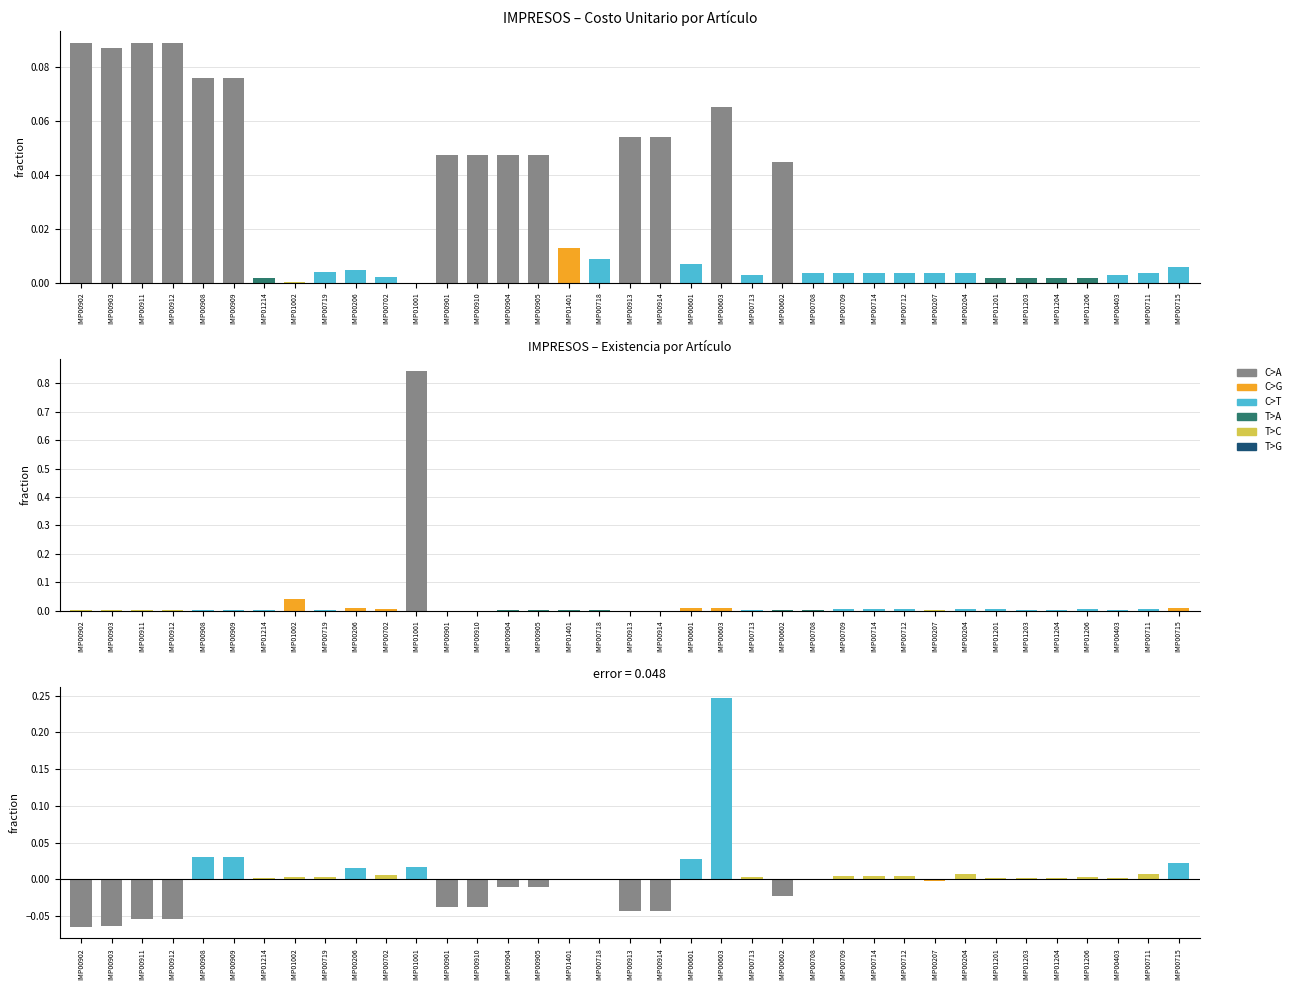

Reading left to right, extract all data points from this chart.

C.Unit.: IMP00902=0.1	IMP00903=0.1	IMP00911=0.1	IMP00912=0.1	IMP00908=0.1	IMP00909=0.1	IMP01214=0.0	IMP01002=0.0	IMP00719=0.0	IMP00206=0.0	IMP00702=0.0	IMP01001=0.0	IMP00901=0.0	IMP00910=0.0	IMP00904=0.0	IMP00905=0.0	IMP01401=0.0	IMP00718=0.0	IMP00913=0.1	IMP00914=0.1	IMP00601=0.0	IMP00603=0.1	IMP00713=0.0	IMP00602=0.0	IMP00708=0.0	IMP00709=0.0	IMP00714=0.0	IMP00712=0.0	IMP00207=0.0	IMP00204=0.0	IMP01201=0.0	IMP01203=0.0	IMP01204=0.0	IMP01206=0.0	IMP00403=0.0	IMP00711=0.0	IMP00715=0.0
Existencia: IMP00902=0.0	IMP00903=0.0	IMP00911=0.0	IMP00912=0.0	IMP00908=0.0	IMP00909=0.0	IMP01214=0.0	IMP01002=0.0	IMP00719=0.0	IMP00206=0.0	IMP00702=0.0	IMP01001=0.8	IMP00901=0.0	IMP00910=0.0	IMP00904=0.0	IMP00905=0.0	IMP01401=0.0	IMP00718=0.0	IMP00913=0.0	IMP00914=0.0	IMP00601=0.0	IMP00603=0.0	IMP00713=0.0	IMP00602=0.0	IMP00708=0.0	IMP00709=0.0	IMP00714=0.0	IMP00712=0.0	IMP00207=0.0	IMP00204=0.0	IMP01201=0.0	IMP01203=0.0	IMP01204=0.0	IMP01206=0.0	IMP00403=0.0	IMP00711=0.0	IMP00715=0.0
C.Total - C.Unit. (norm): IMP00902=-0.1	IMP00903=-0.1	IMP00911=-0.1	IMP00912=-0.1	IMP00908=0.0	IMP00909=0.0	IMP01214=0.0	IMP01002=0.0	IMP00719=0.0	IMP00206=0.0	IMP00702=0.0	IMP01001=0.0	IMP00901=-0.0	IMP00910=-0.0	IMP00904=-0.0	IMP00905=-0.0	IMP01401=-0.0	IMP00718=-0.0	IMP00913=-0.0	IMP00914=-0.0	IMP00601=0.0	IMP00603=0.2	IMP00713=0.0	IMP00602=-0.0	IMP00708=-0.0	IMP00709=0.0	IMP00714=0.0	IMP00712=0.0	IMP00207=-0.0	IMP00204=0.0	IMP01201=0.0	IMP01203=0.0	IMP01204=0.0	IMP01206=0.0	IMP00403=0.0	IMP00711=0.0	IMP00715=0.0